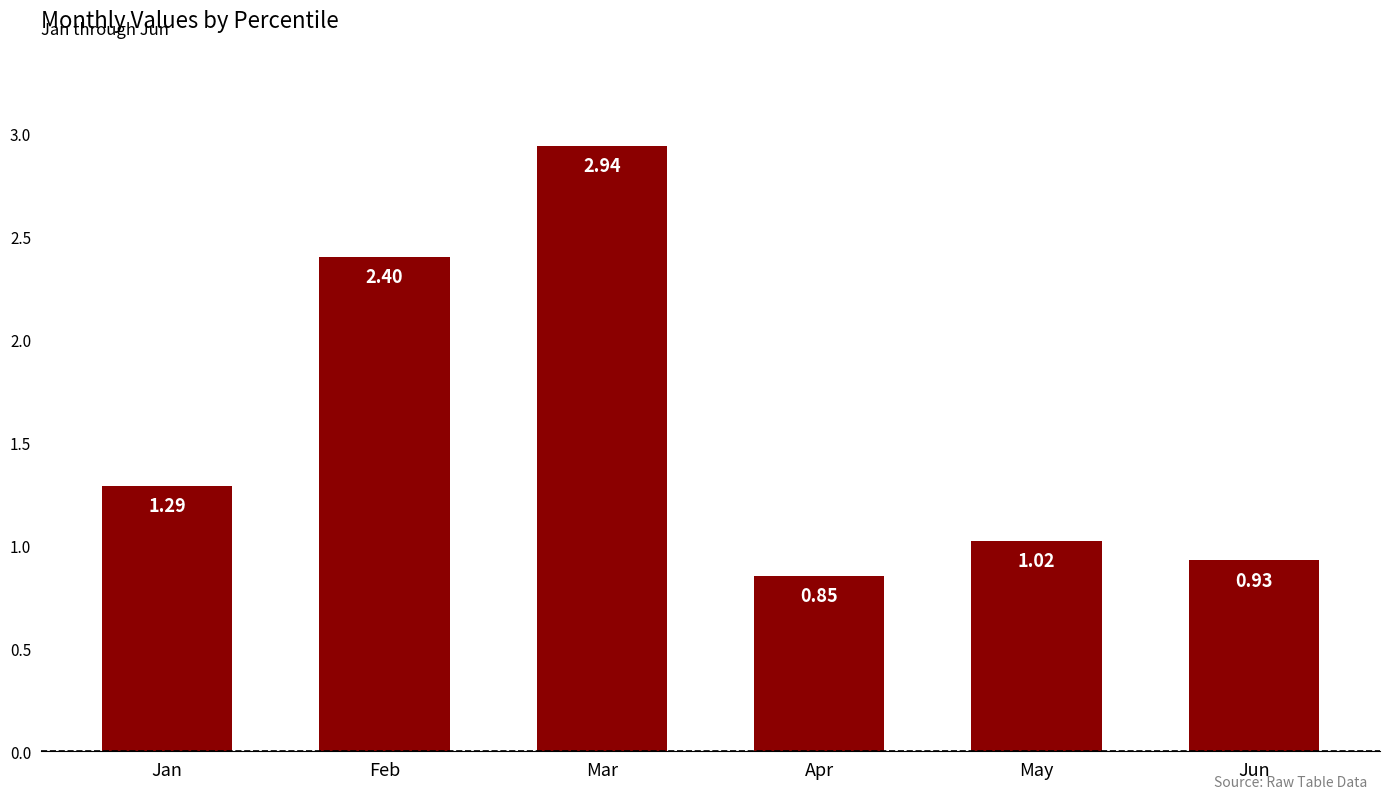

Which label corresponds to the smallest value in the chart?

Apr